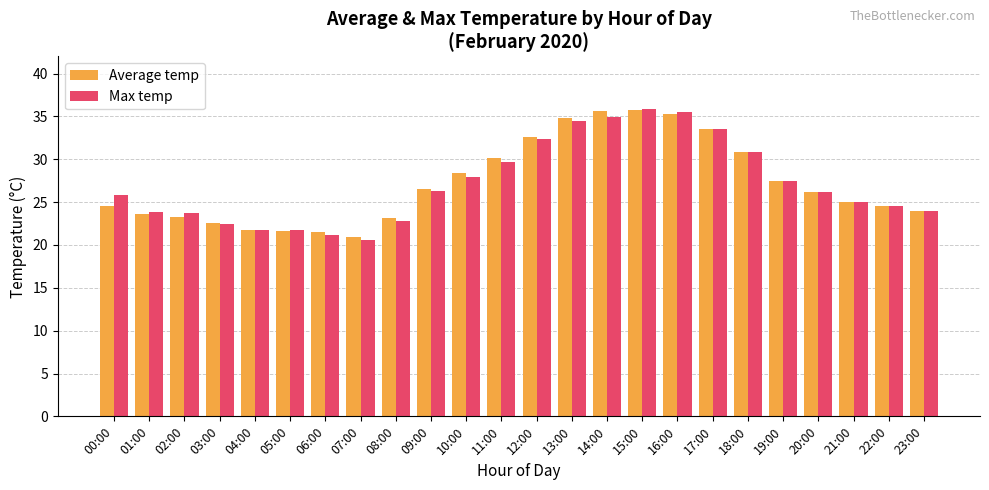

What is the average value of the Max temp series?

27.2